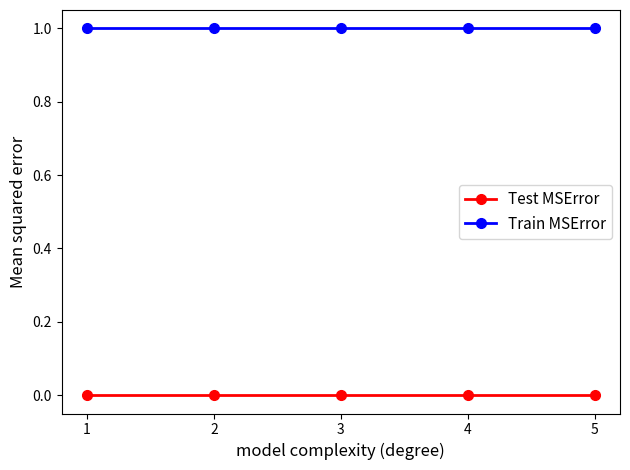

What is the total value across all series at 2?

1